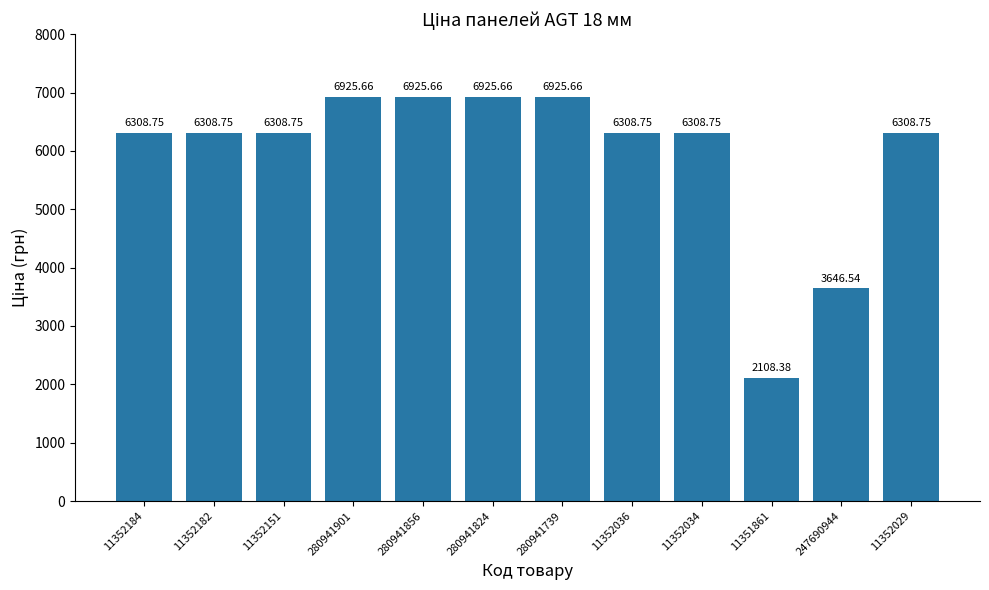

How many bars are there in total?

12